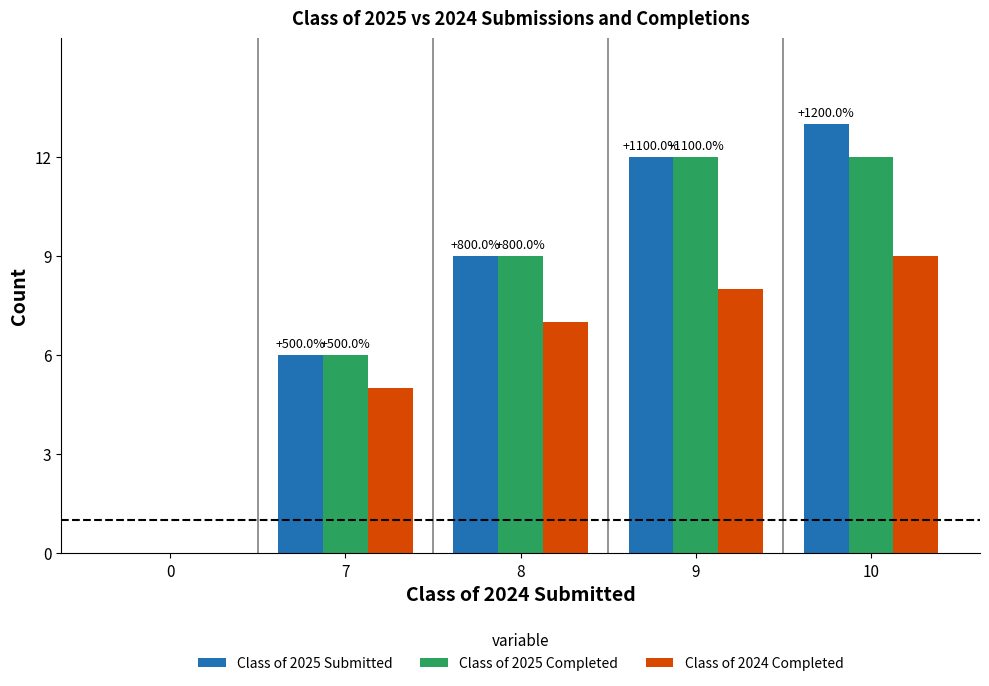

At which category is the sum across all series the highest?

10